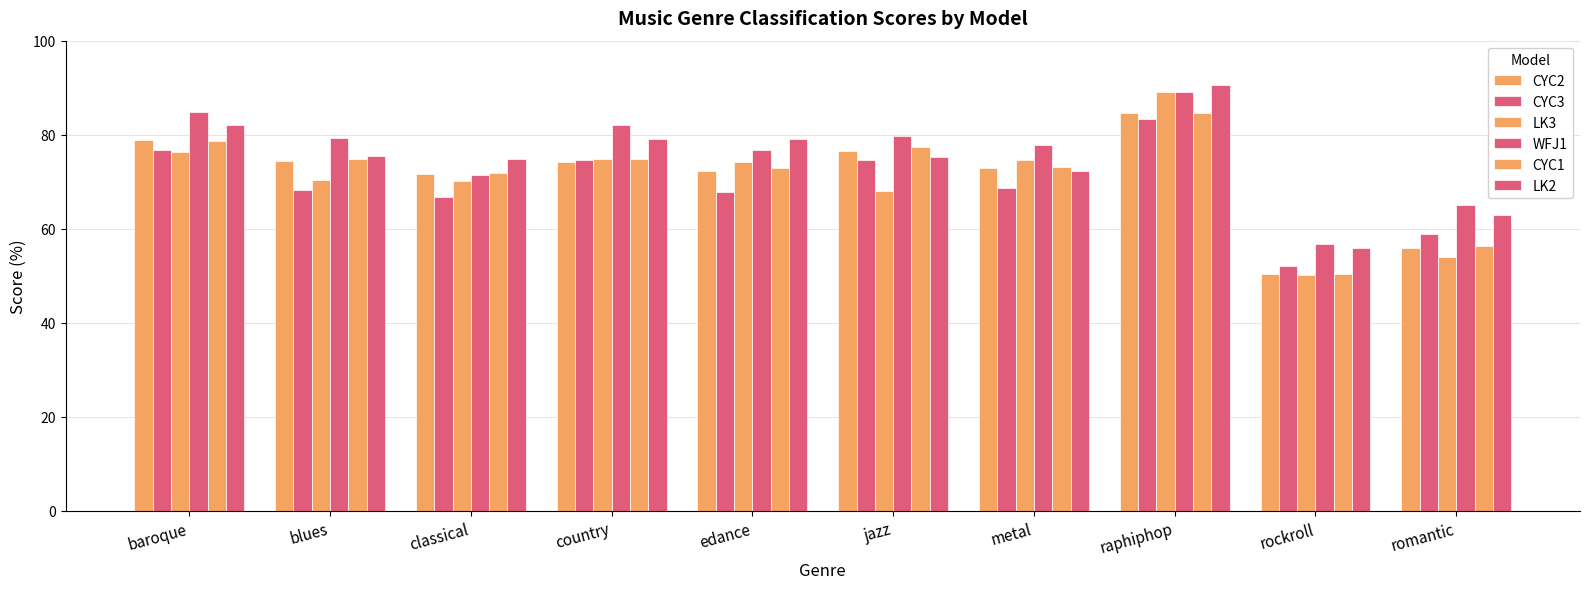

The value of LK2 at blues is 120.3. True or false?

False